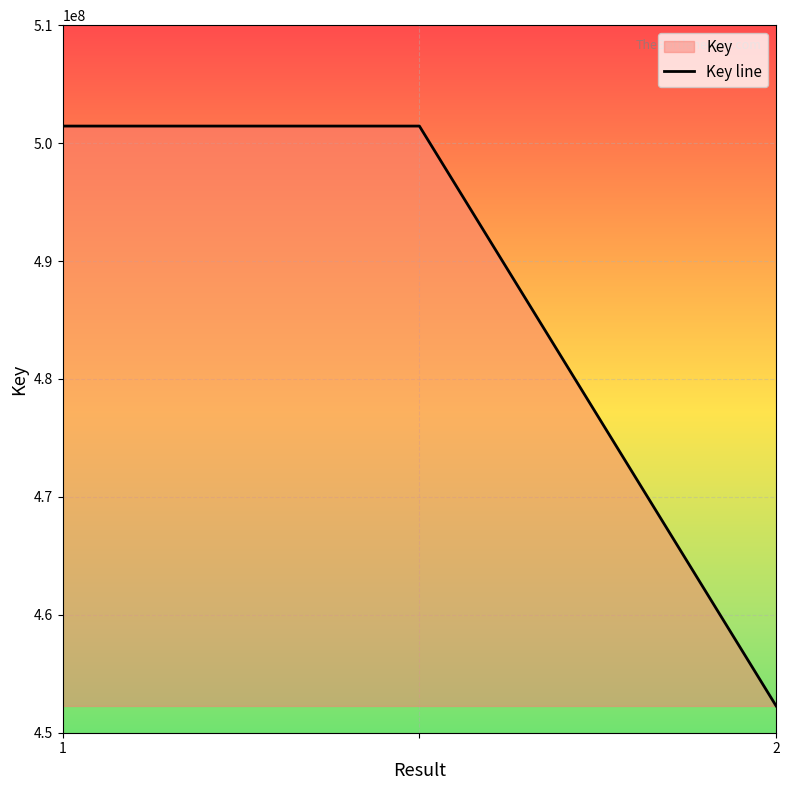

What is the minimum value shown in the chart?

452272290